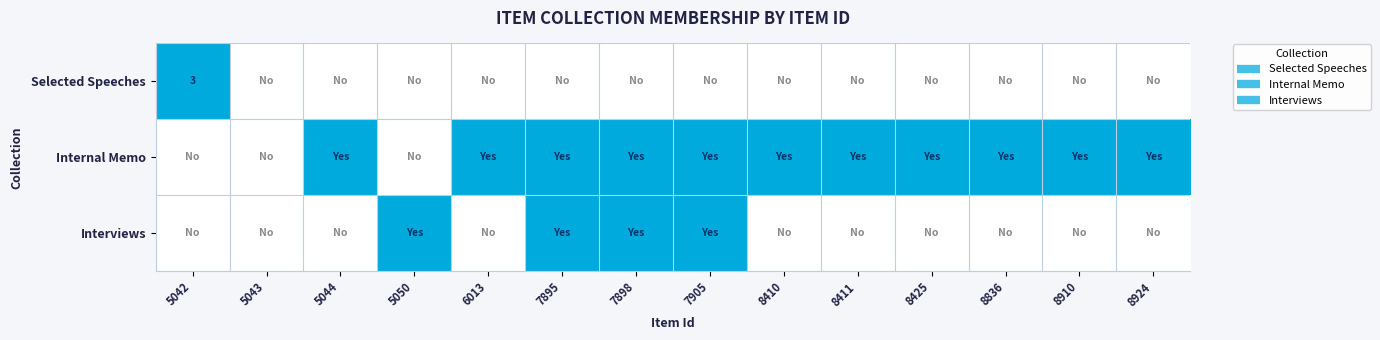

True or false: Selected Speeches has a value of 1 at 7895.

False